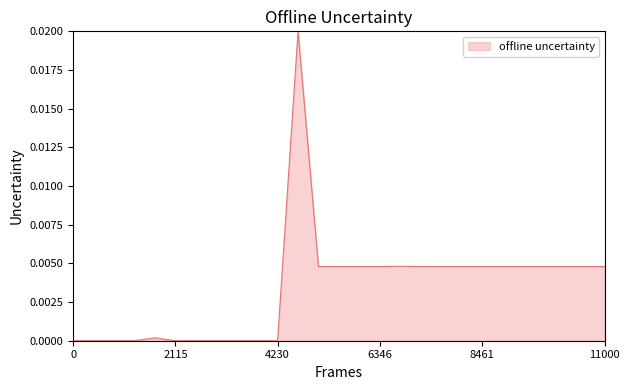

How many distinct data groups are displayed?

1